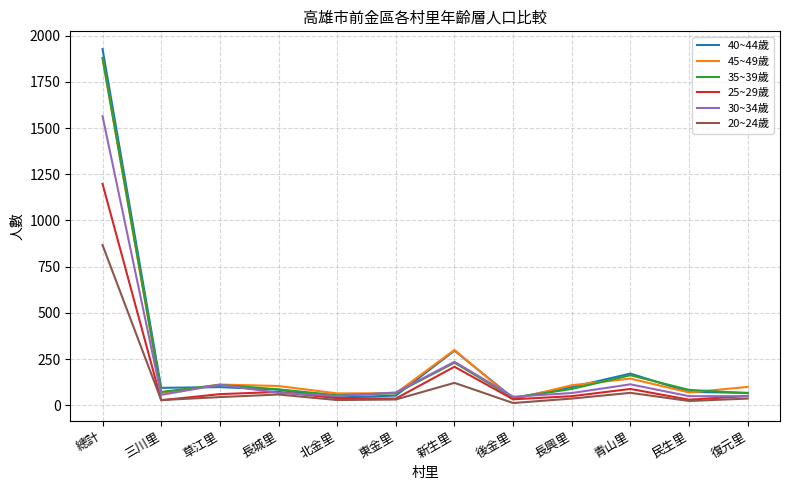

The 20~24歲 series shows 122 at 新生里. True or false?

True